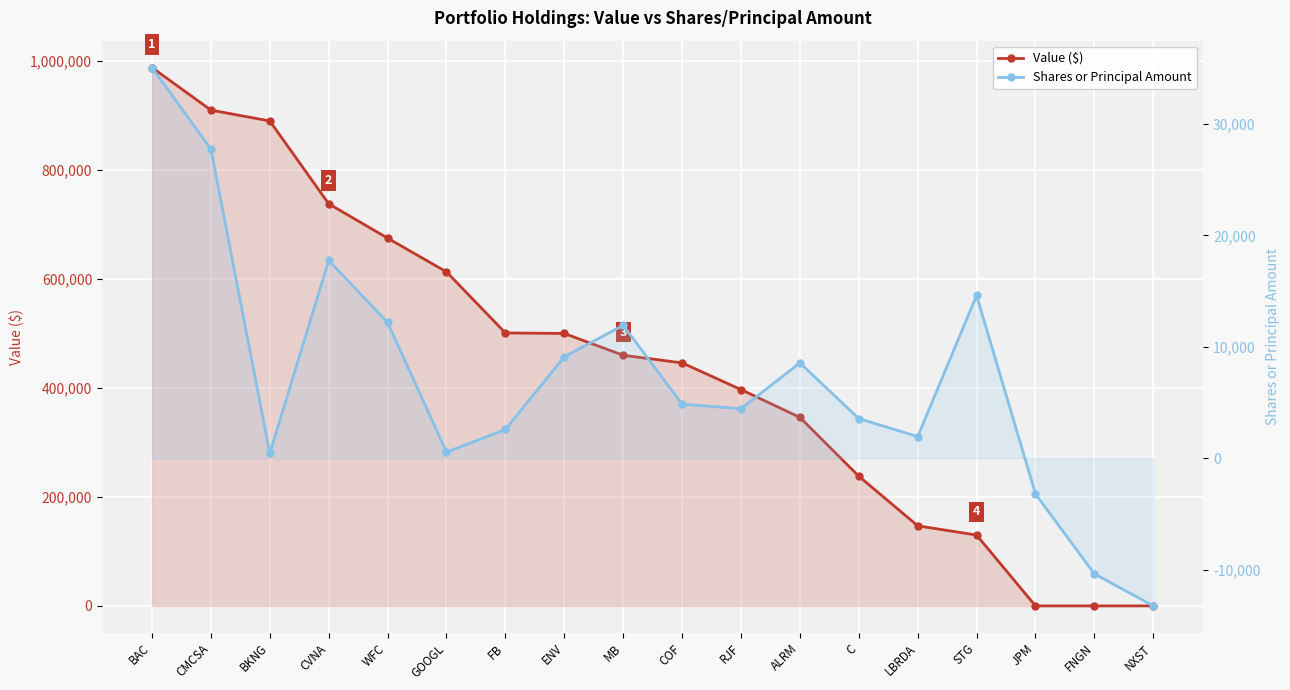

What is the difference between the Shares or Principal Amount values at NXST and STG?

27861